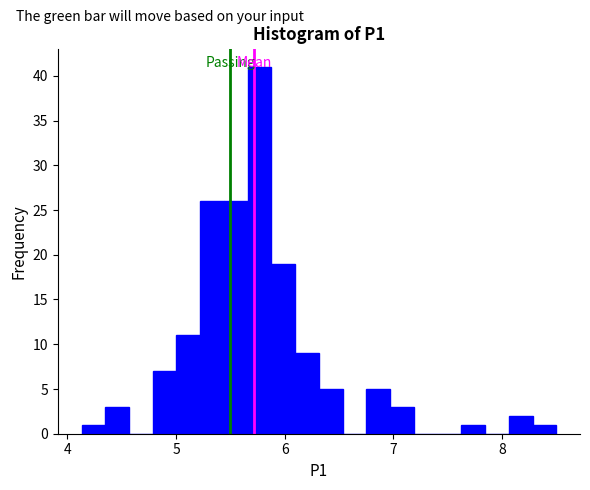

Read against the x-axis, roughly where is the centre of the tallest bar?

5.8